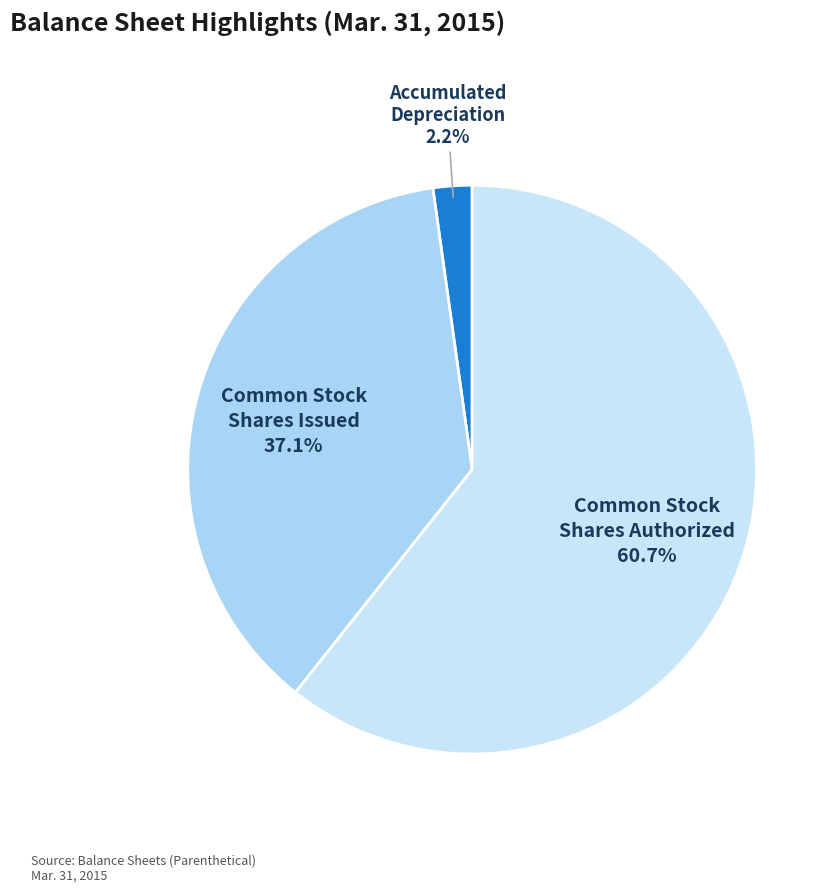

Which slice is the largest?

Common Stock Shares Authorized